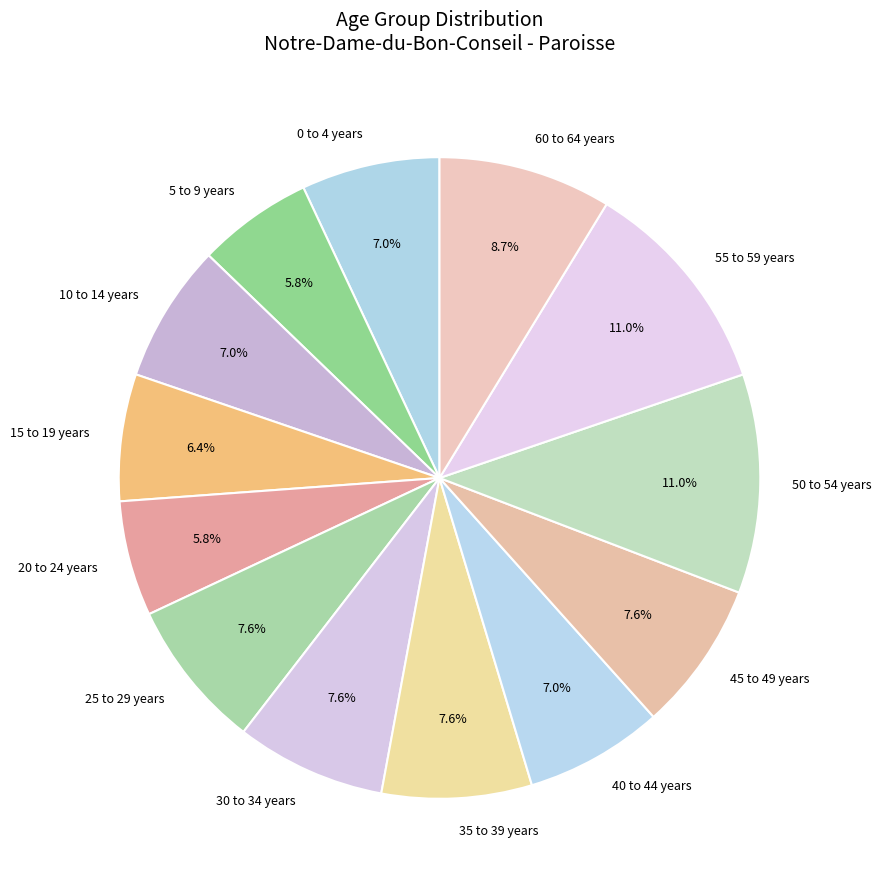

Combined, what portion of the pie is 10 to 14 years and 40 to 44 years?

14.0%